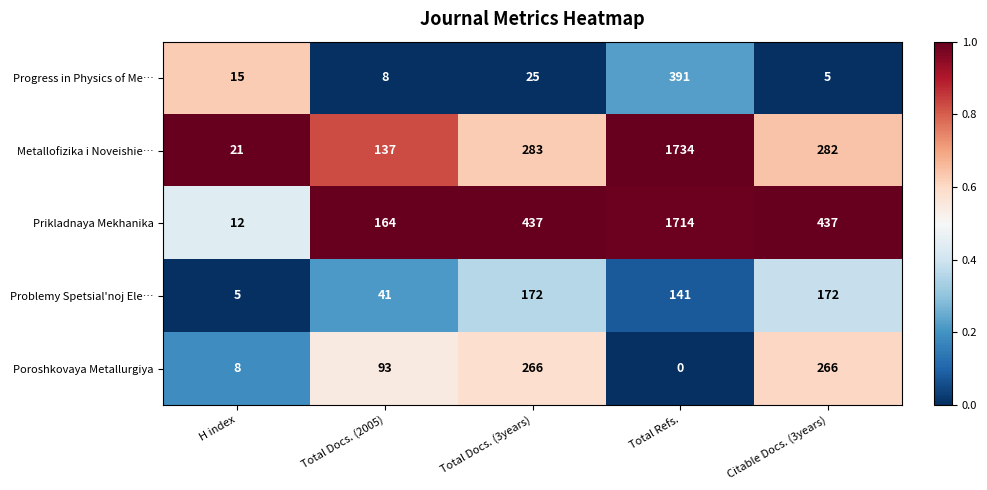

What is the spread (max minus min) of values at Total Docs. (2005)?

156